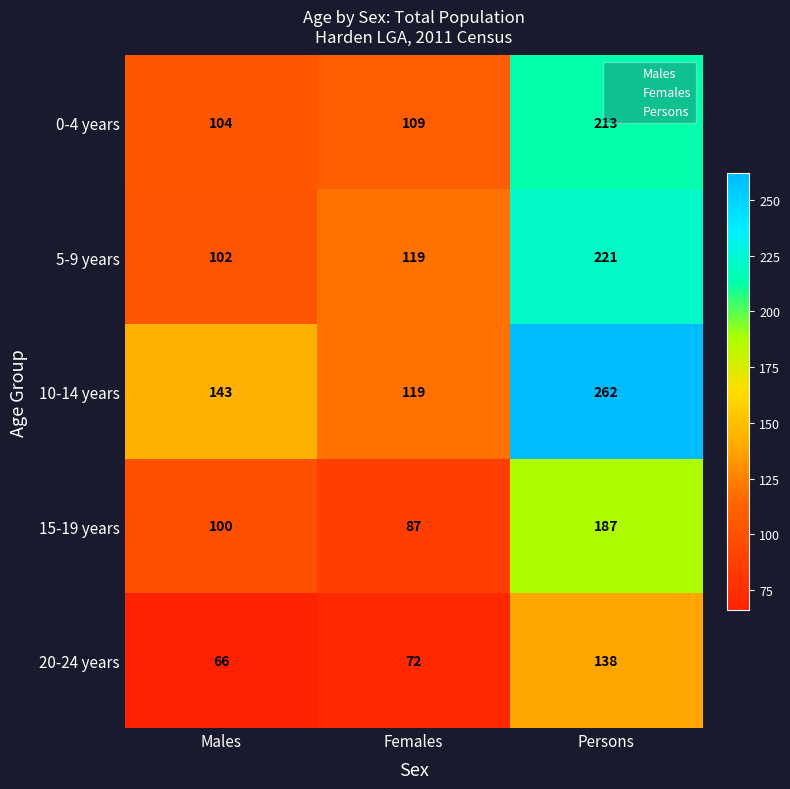

Where is 10-14 years nearest to the value 190?

Males